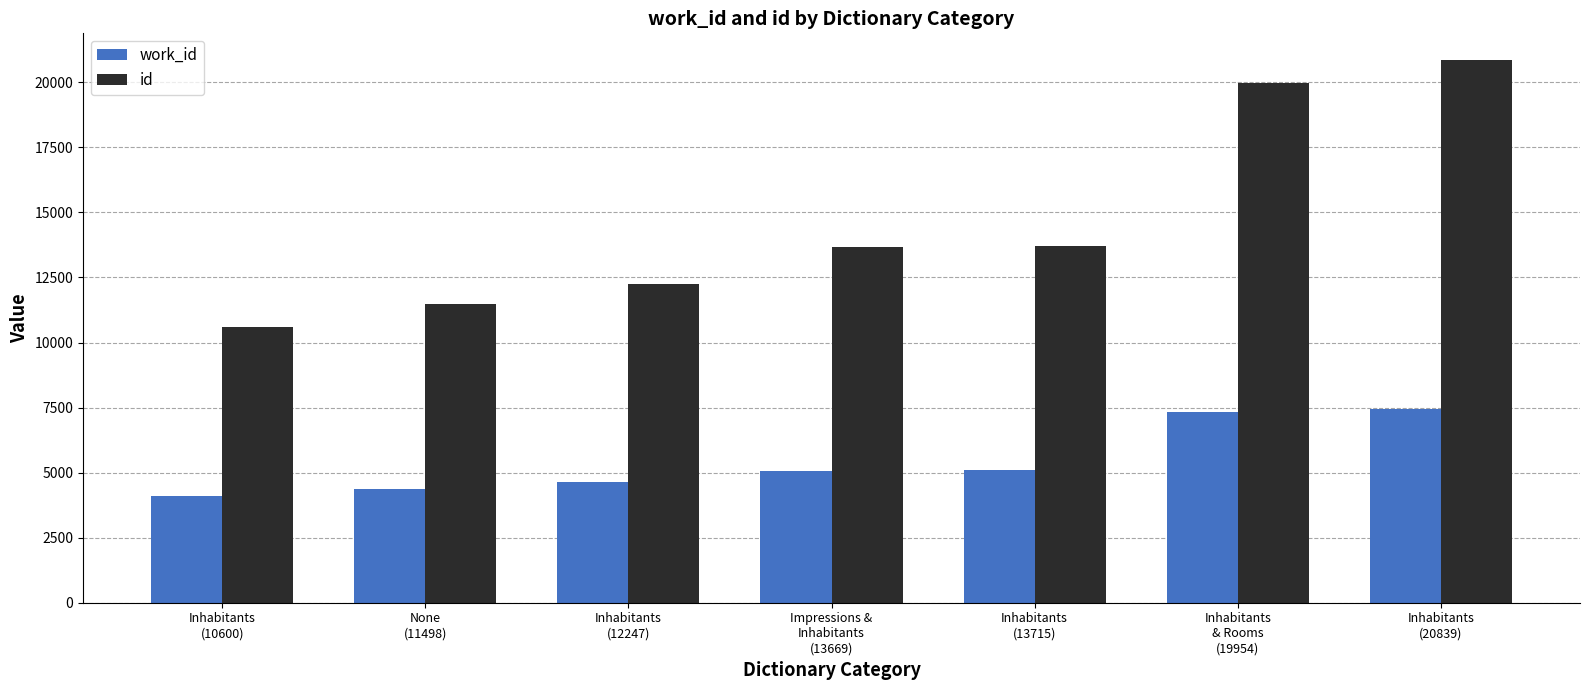

Which series has the largest range (max minus min)?

id